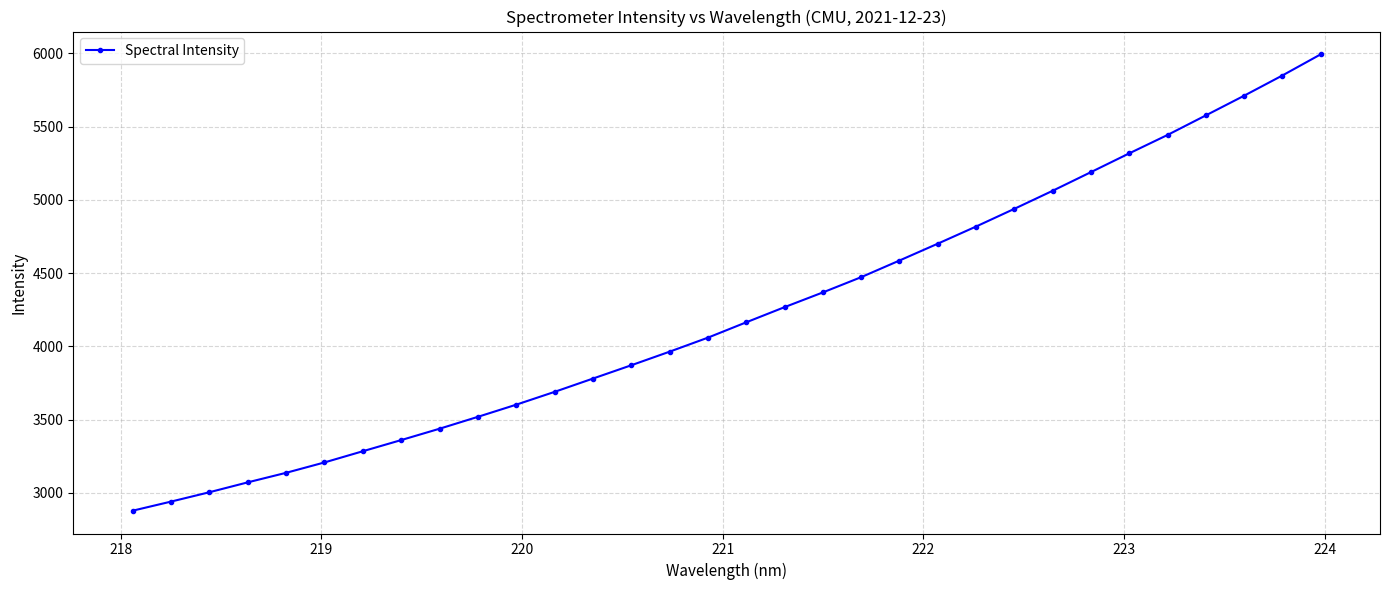

What is the sum of all values?

135257.1